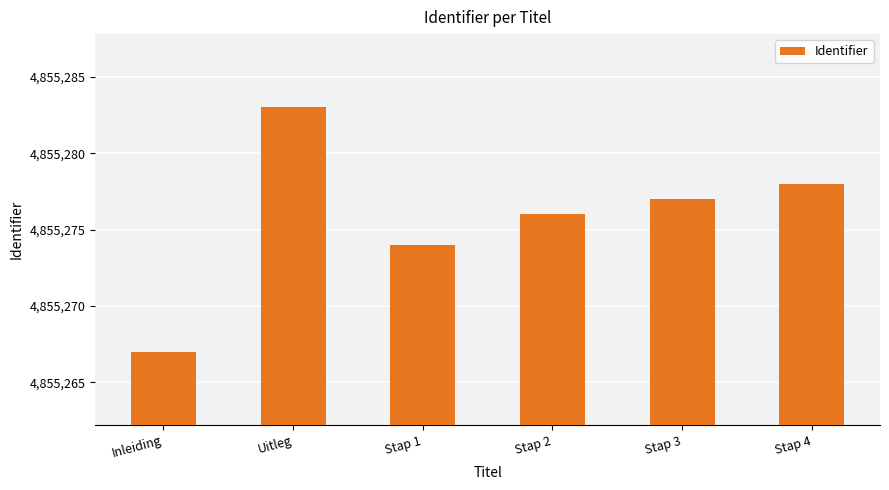

How many data points does each series have?

6